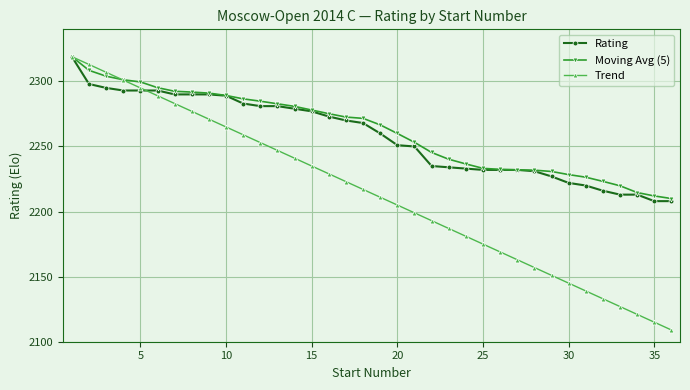

How many data points in Trend are less than 2217?

18